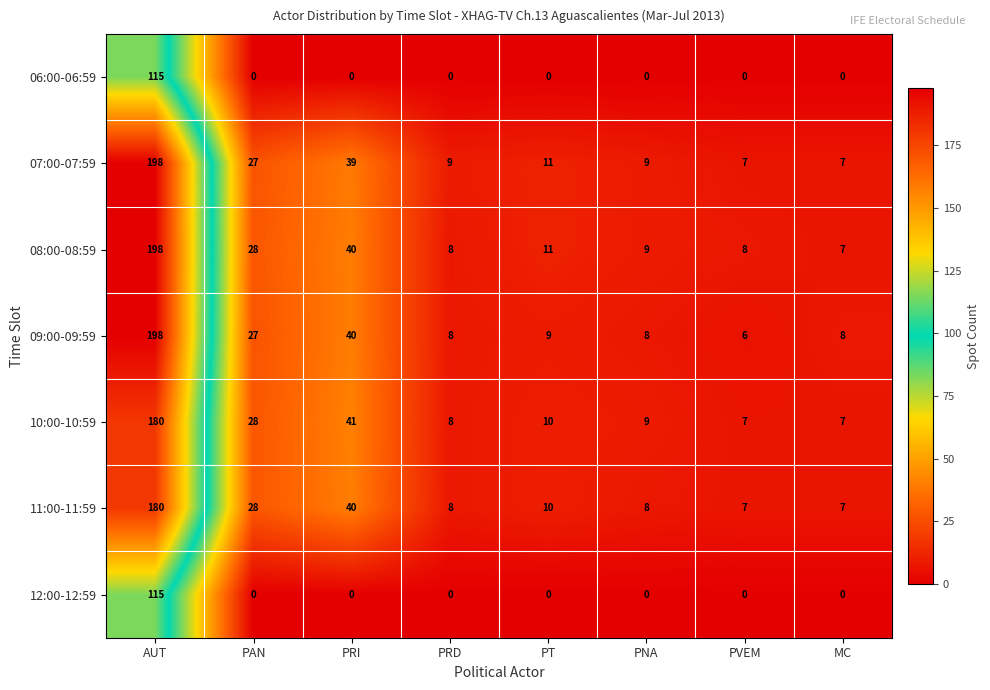

What is the highest value of the 10:00-10:59 series?

180